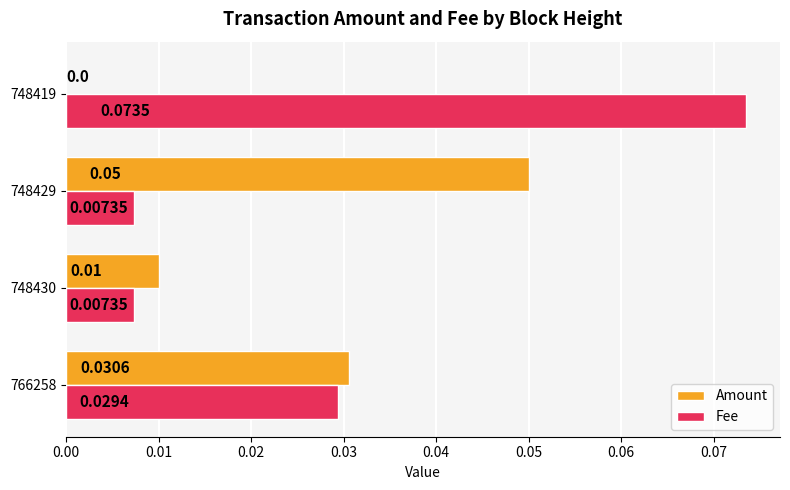

What are all the series names shown in the legend?

Amount, Fee